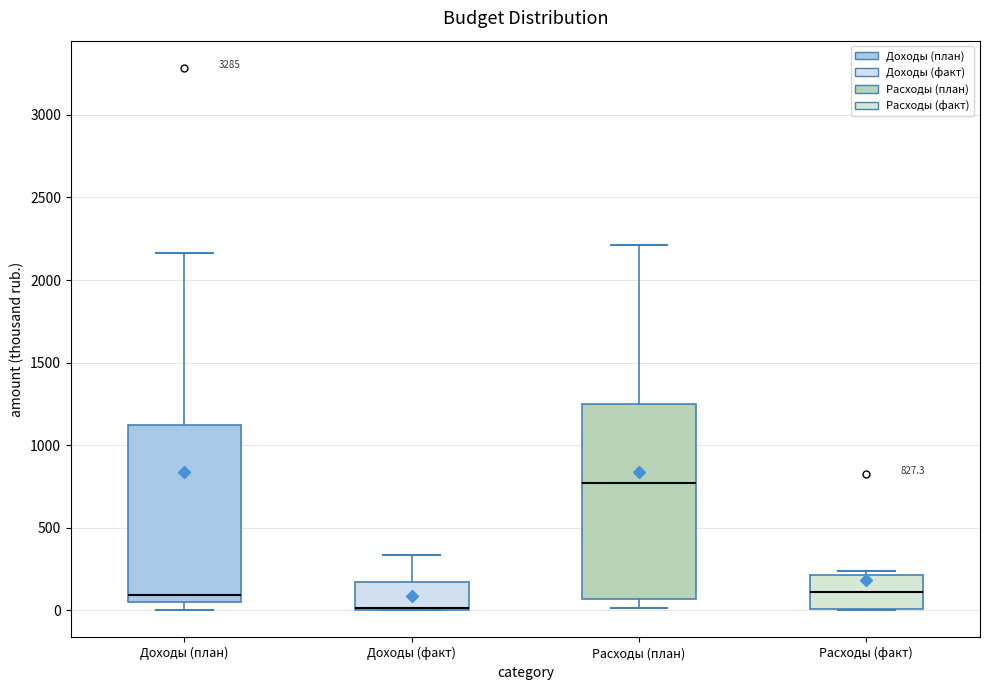

Comparing the boxes themselves (not the whiskers), which one is the tallest?

Расходы (план)